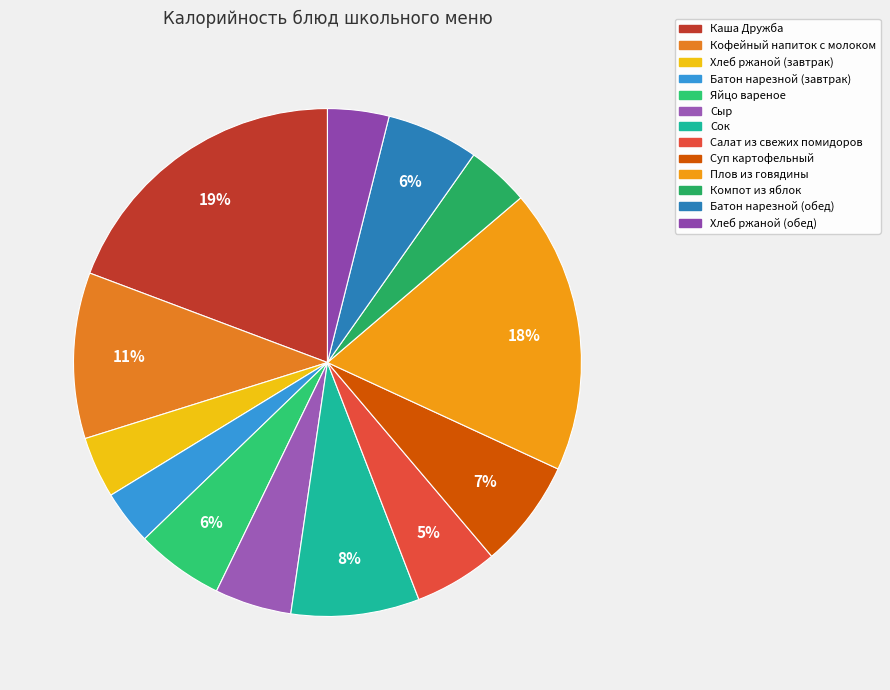

Which slice is the largest?

Каша Дружба